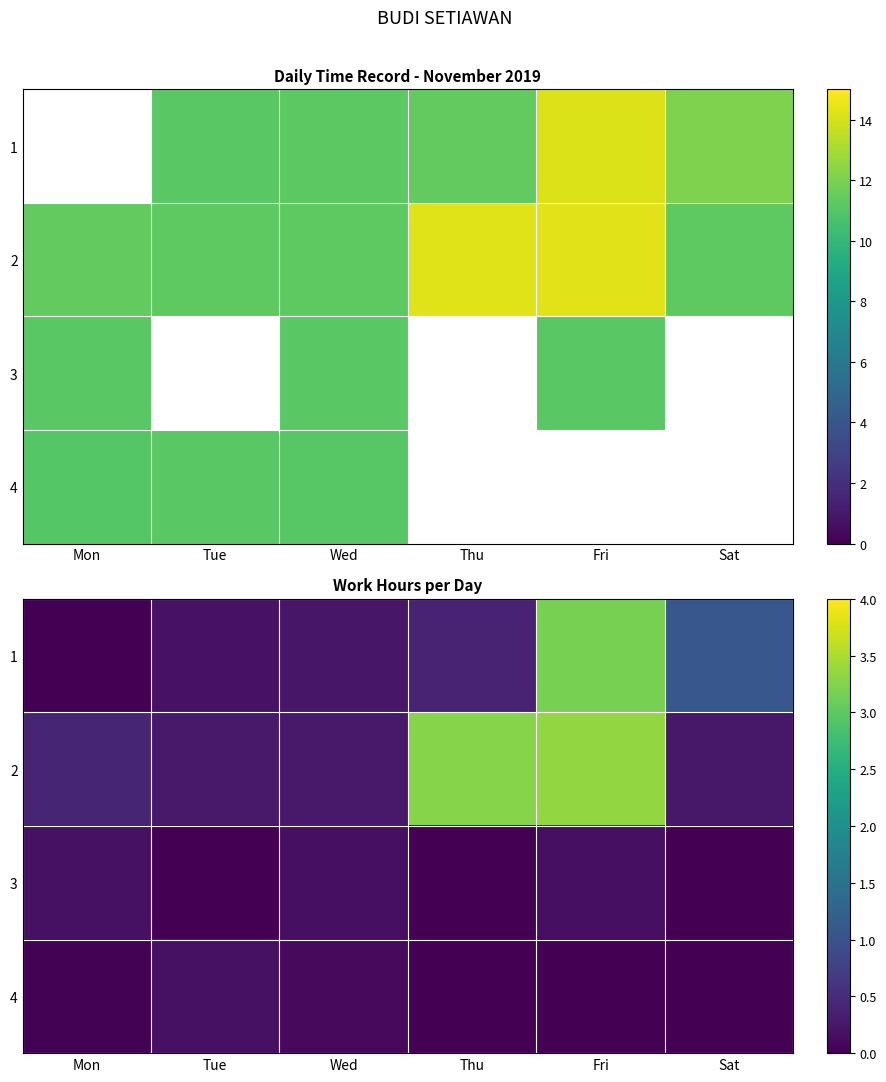

Between Mon and Fri, which is larger?

Fri